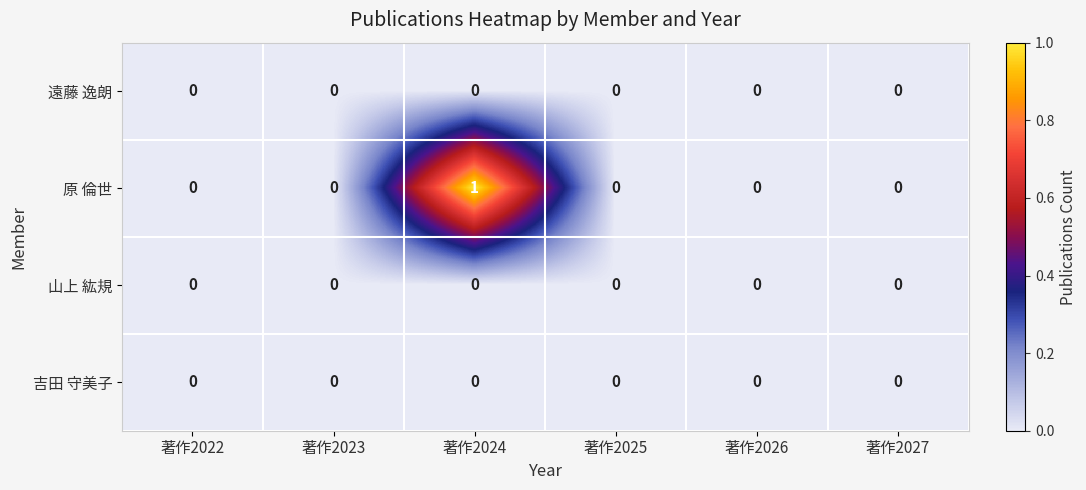

At which category is the sum across all series the highest?

著作2024